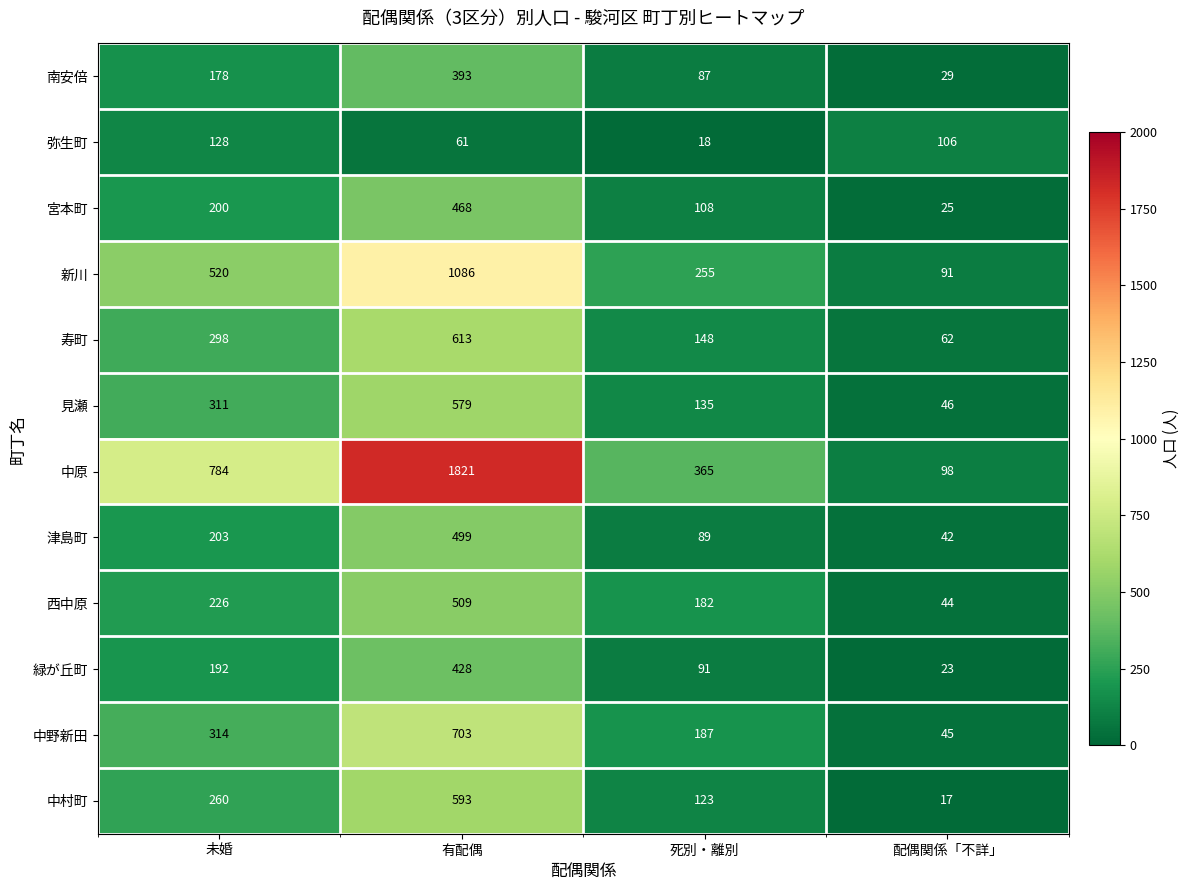

Read the 新川 value at 配偶関係「不詳」, to the nearest 10.

90